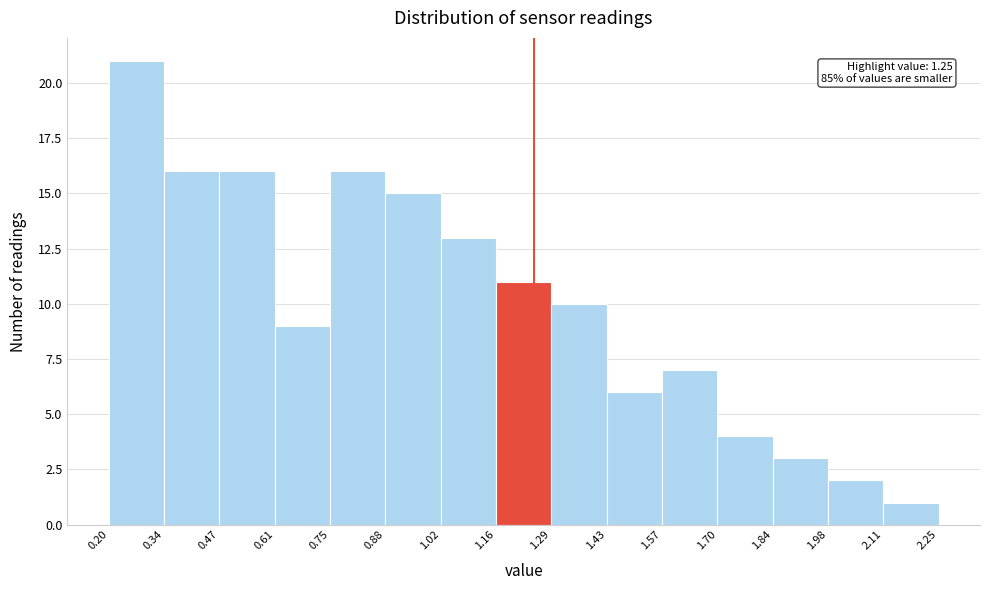

Over which range of the x-axis is the bar tallest?

0.20 to 0.34